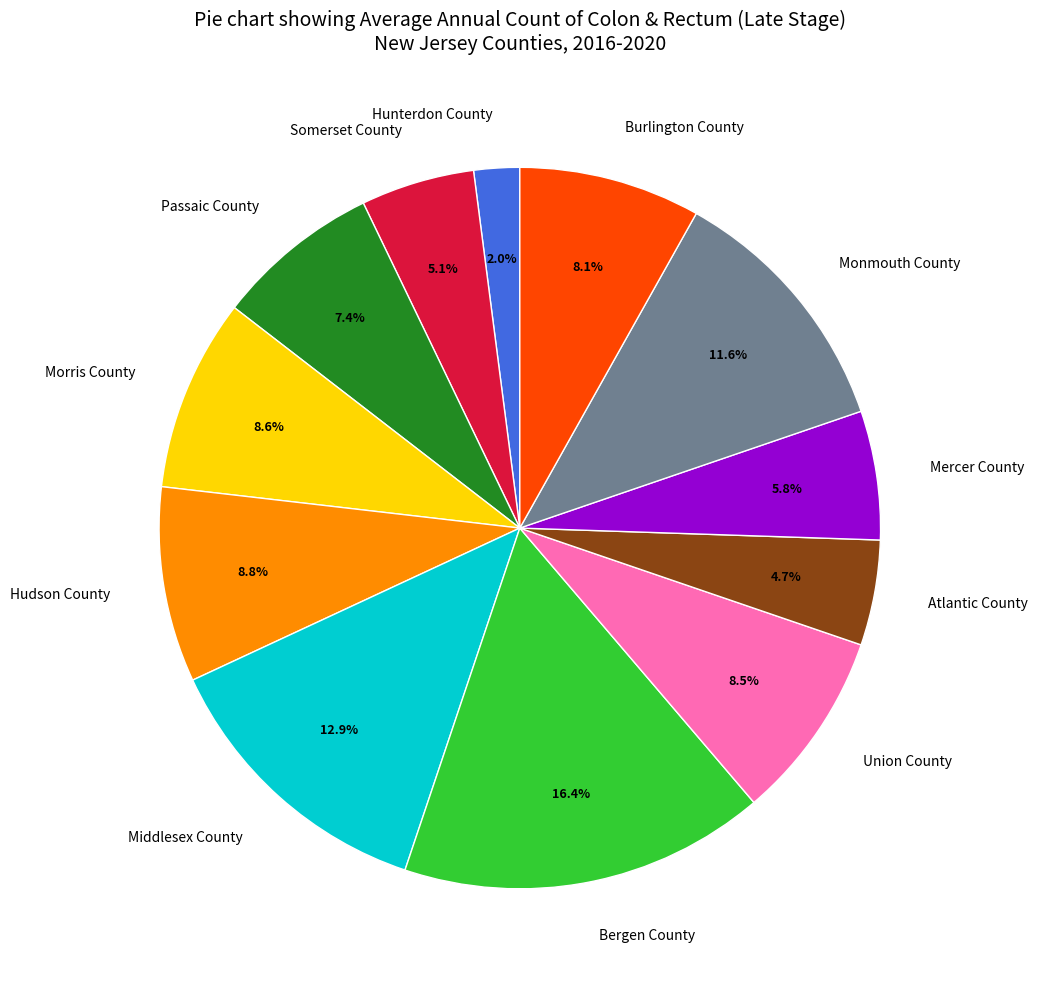

Which category has the biggest portion of the pie?

Bergen County